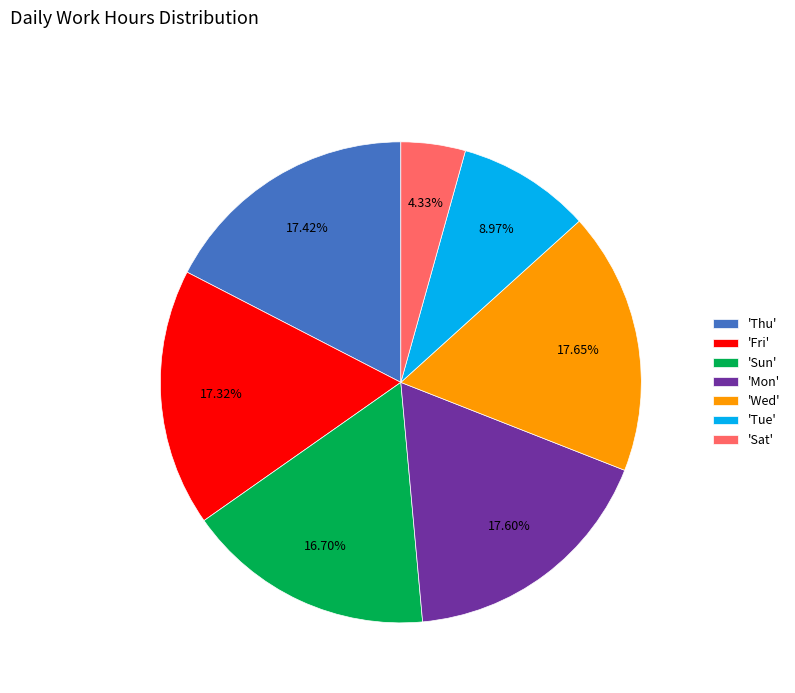

Does 'Wed' account for over 50% of the chart?

No